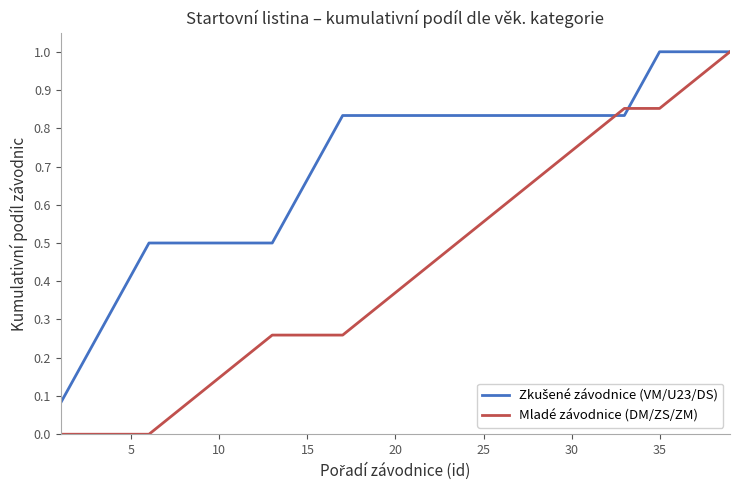

Does the chart display data point markers on the line(s)?

No